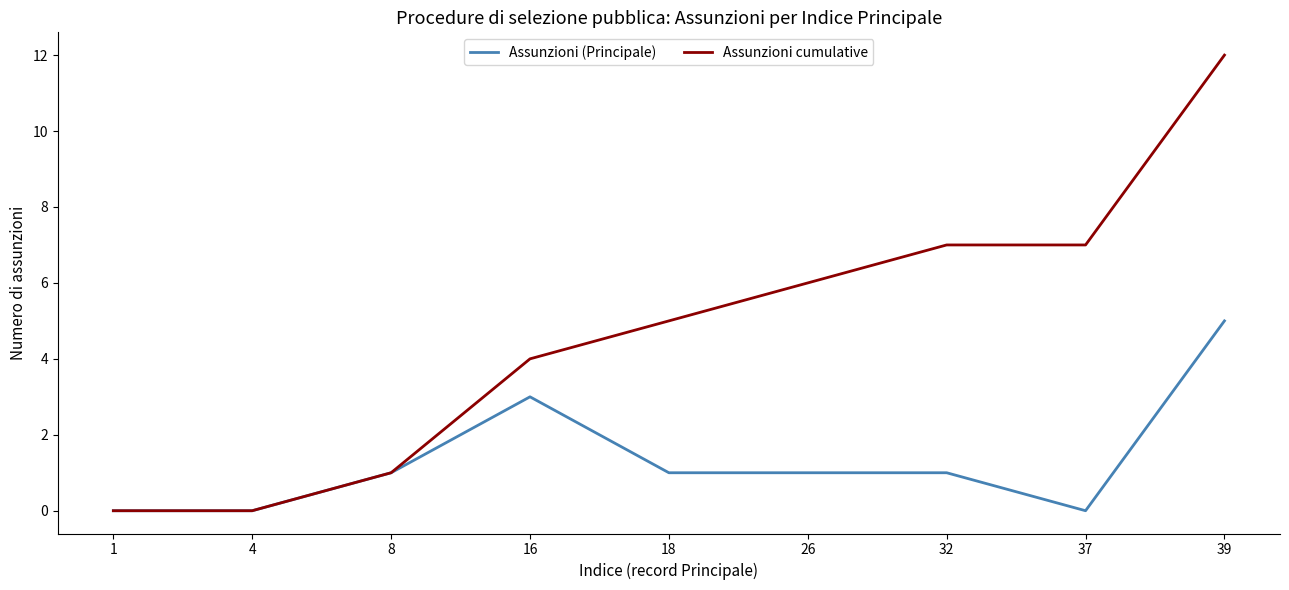

Rank the series at 26 from highest to lowest value.

Assunzioni cumulative, Assunzioni (Principale)